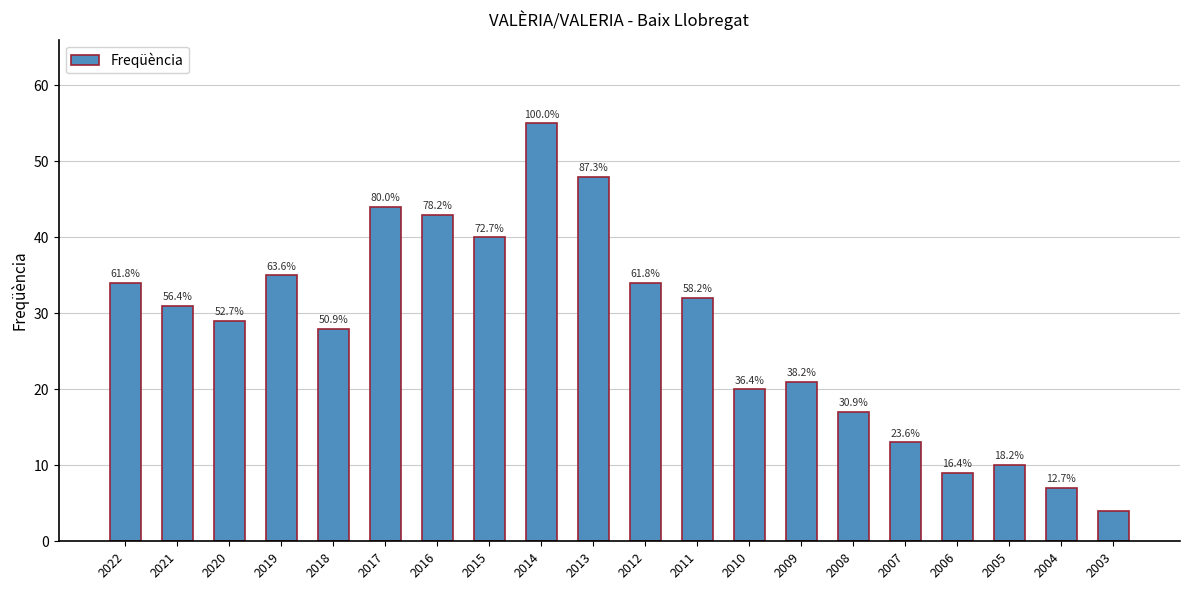

Rank the categories by value from highest to lowest.

2014, 2013, 2017, 2016, 2015, 2019, 2022, 2012, 2011, 2021, 2020, 2018, 2009, 2010, 2008, 2007, 2005, 2006, 2004, 2003